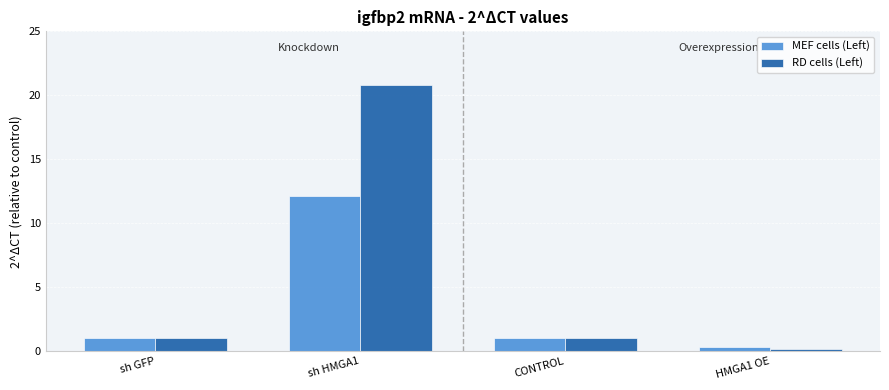

Reading right to left, extract all data points from this chart.

MEF cells (Left): HMGA1 OE=0.4	CONTROL=1.0	sh HMGA1=12.1	sh GFP=1.0
RD cells (Left): HMGA1 OE=0.2	CONTROL=1.0	sh HMGA1=20.8	sh GFP=1.0